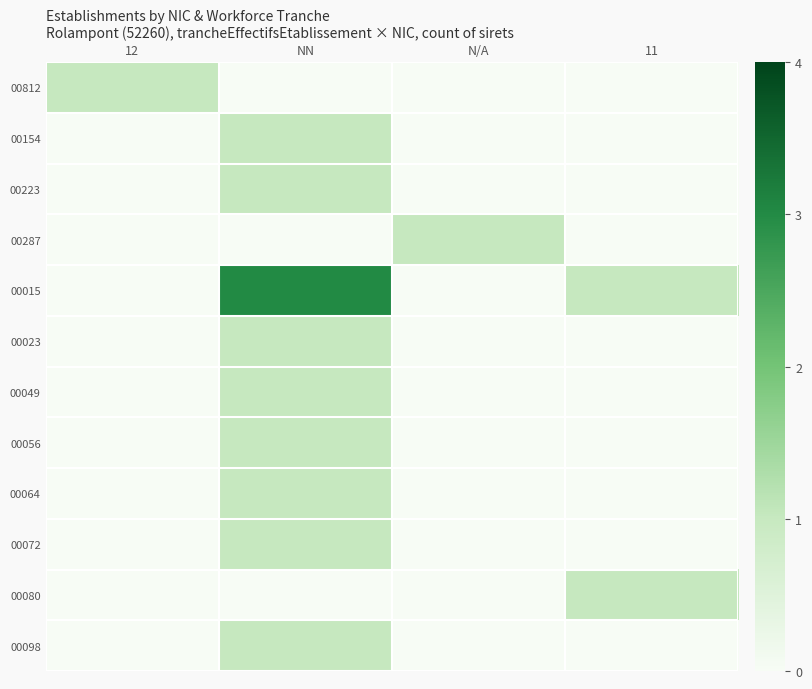

Which series has the largest total across all categories?

00015